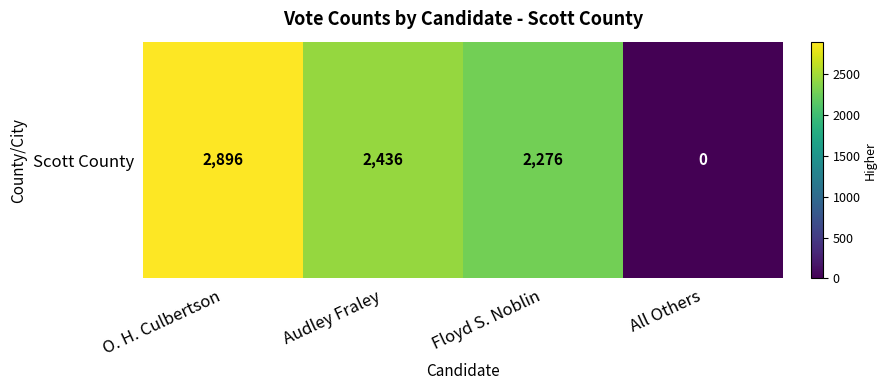

Reading right to left, list all the values displayed in this chart.

0	2276	2436	2896